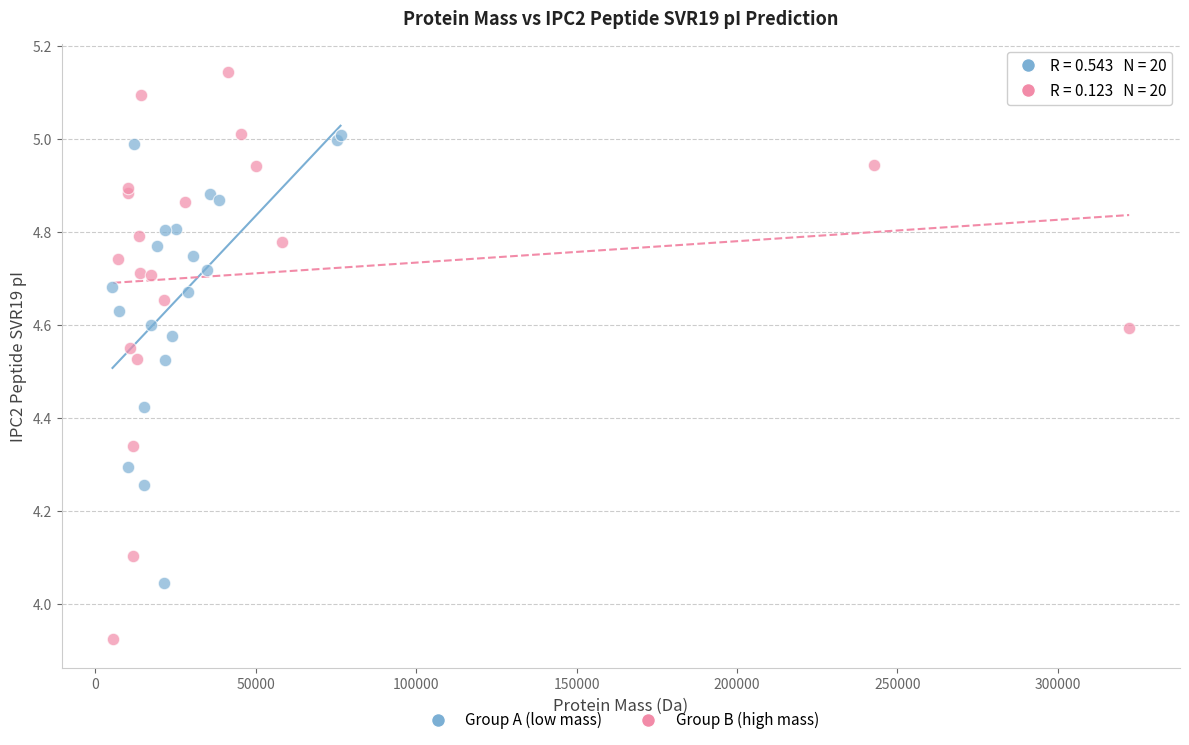

Which series has the largest Y range (max minus min)?

Group B (high mass)